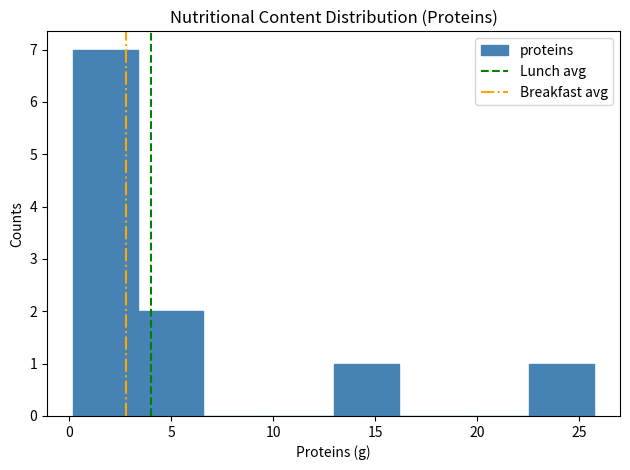

Which range on the x-axis has the tallest bar?

0.0 to 3.5